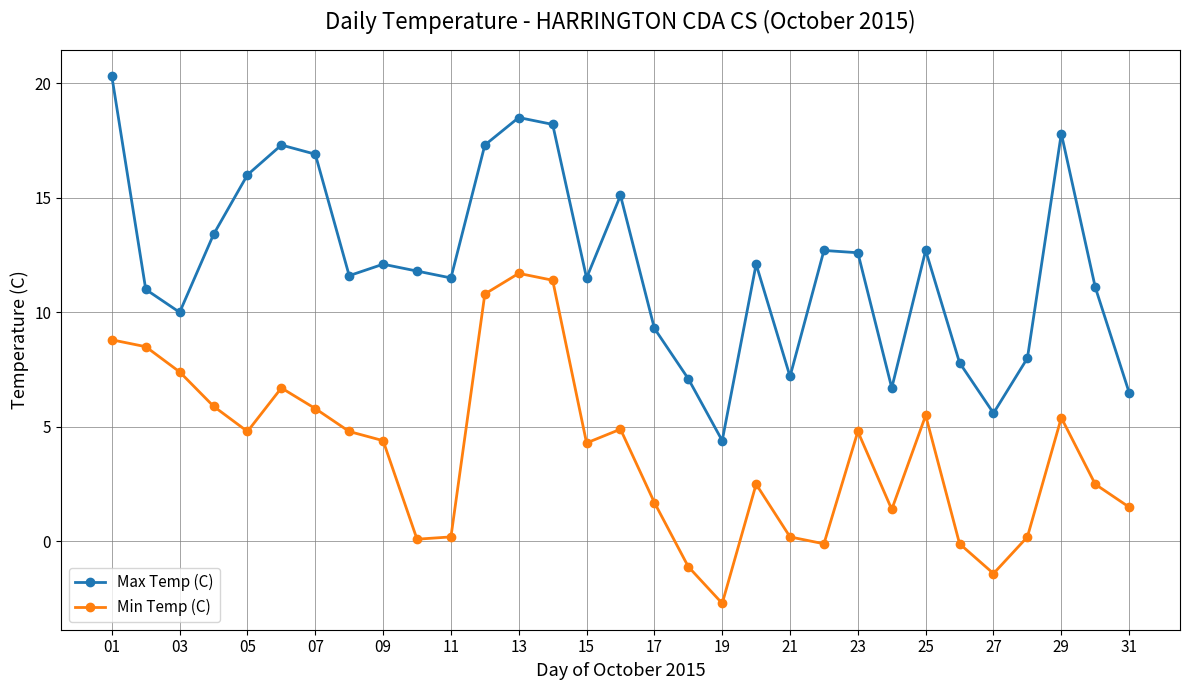

What is the average value of the Min Temp (C) series?

3.9